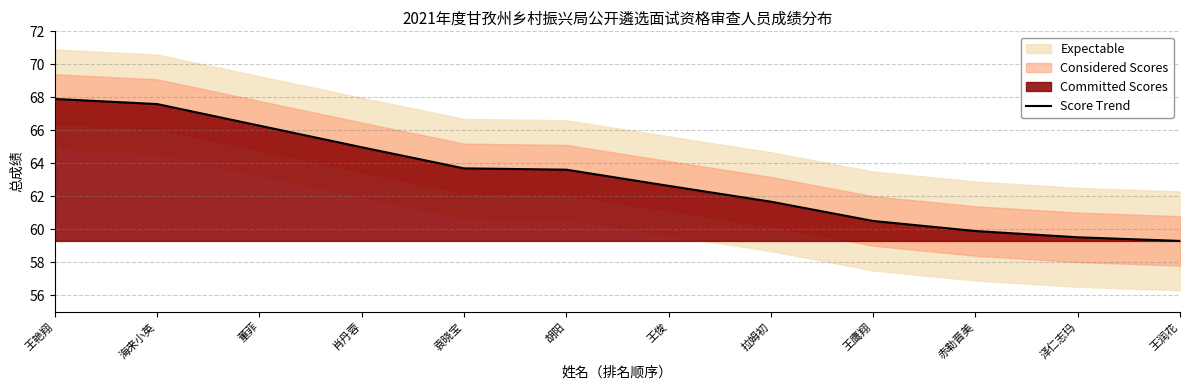

True or false: the data shows 120.2 at 海来小英.

False